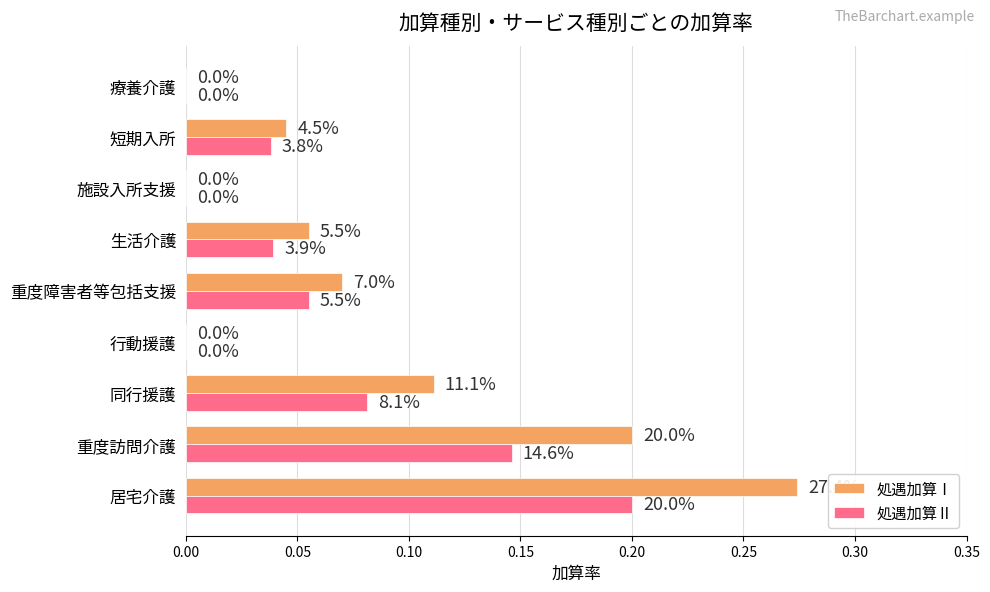

What are all the series names shown in the legend?

処遇加算Ⅰ, 処遇加算Ⅱ